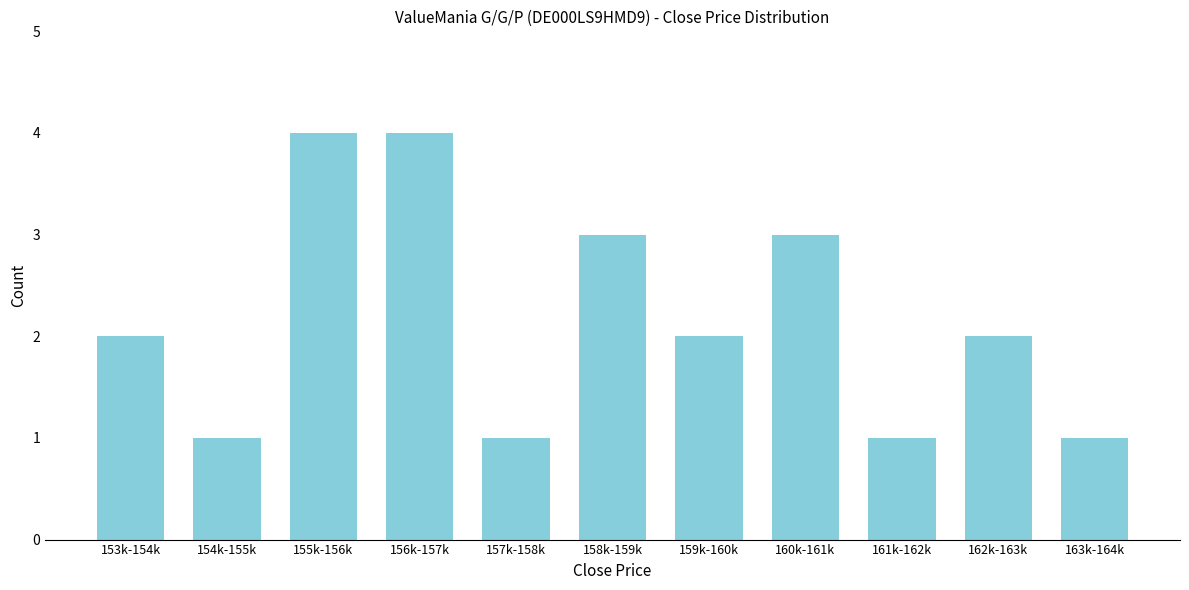

Reading left to right, extract all data points from this chart.

2	1	4	4	1	3	2	3	1	2	1